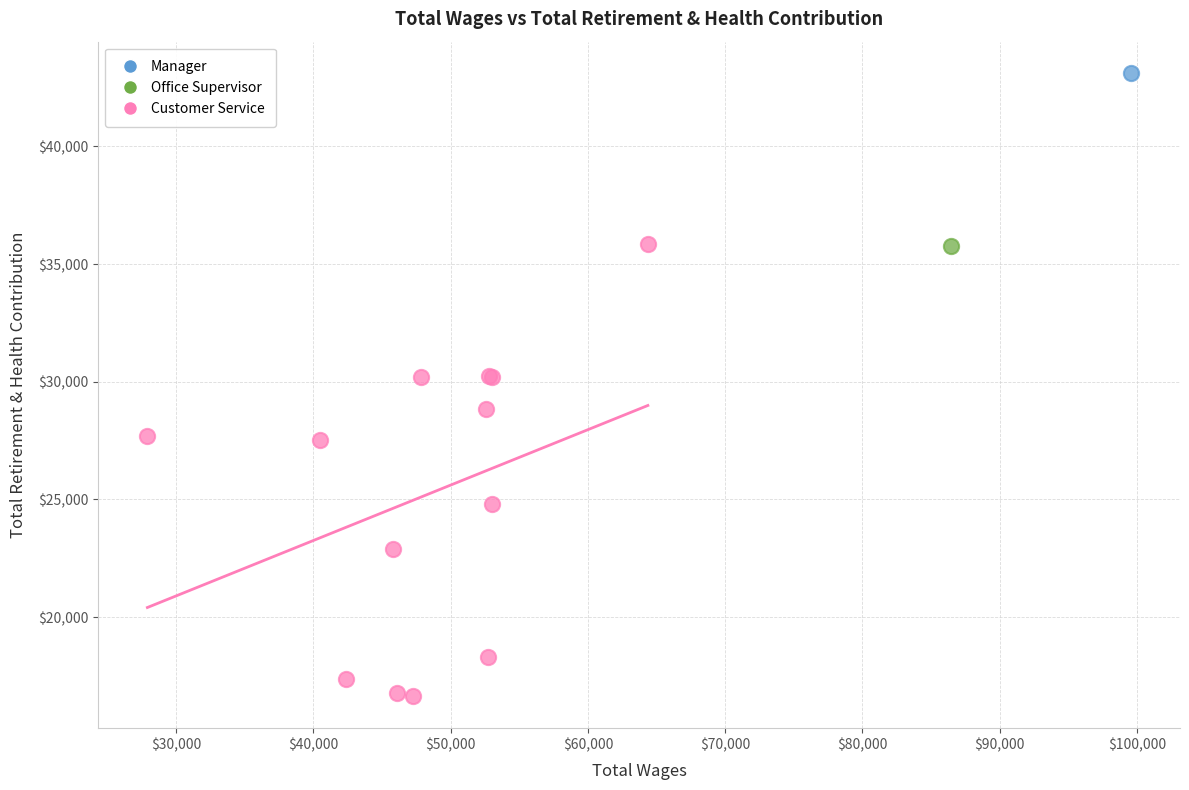

What are all the series names shown in the legend?

Manager, Office Supervisor, Customer Service